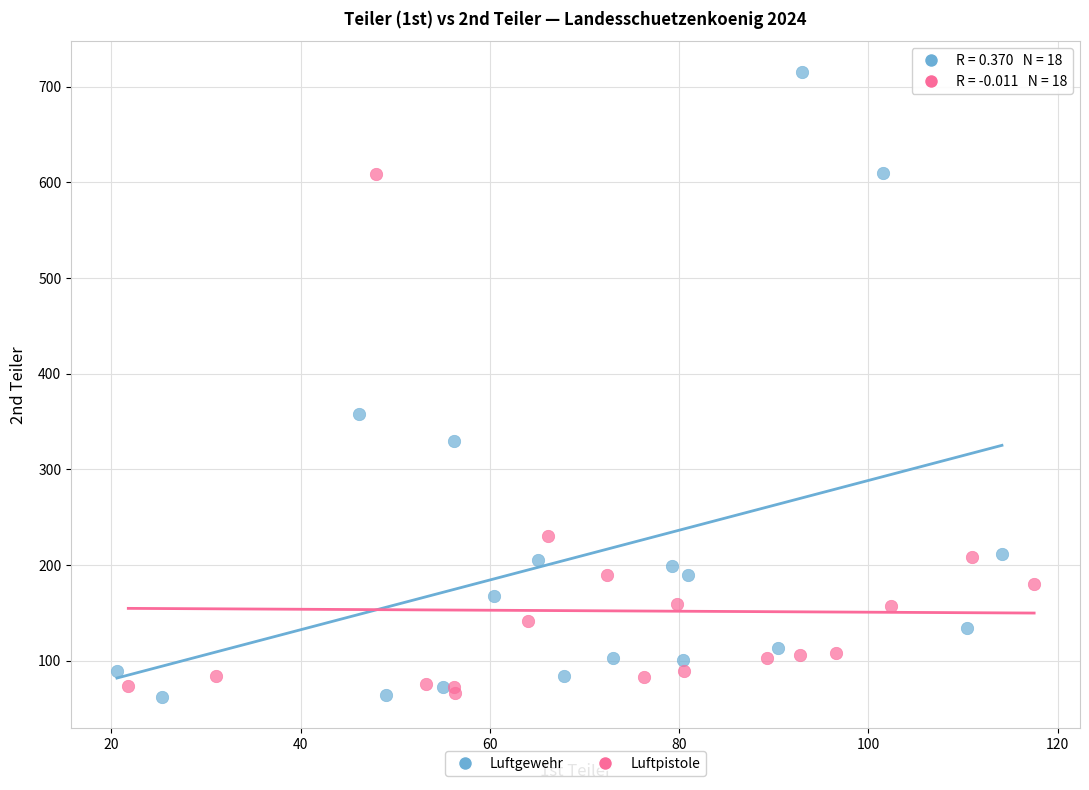

What are all the series names shown in the legend?

Luftgewehr, Luftpistole